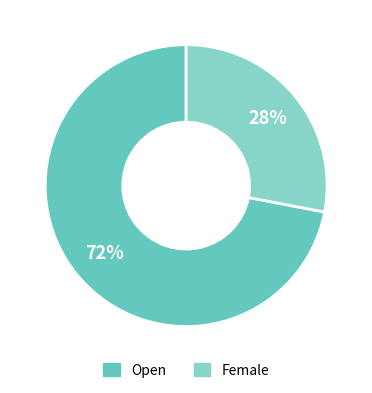

How many segments does this pie chart have?

2